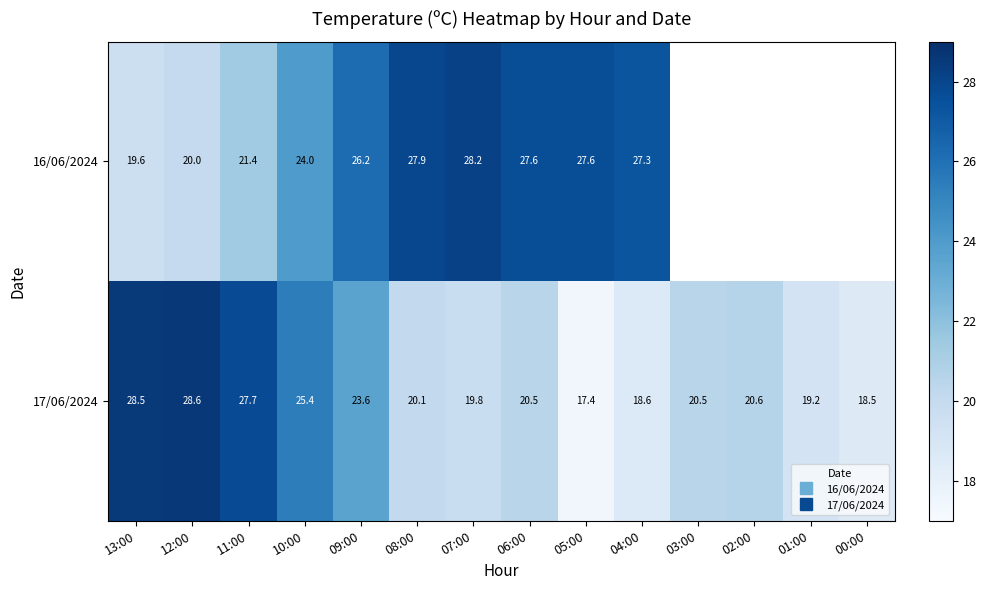

Is the value of 17/06/2024 at 07:00 greater than the value of 16/06/2024 at 00:00?

No